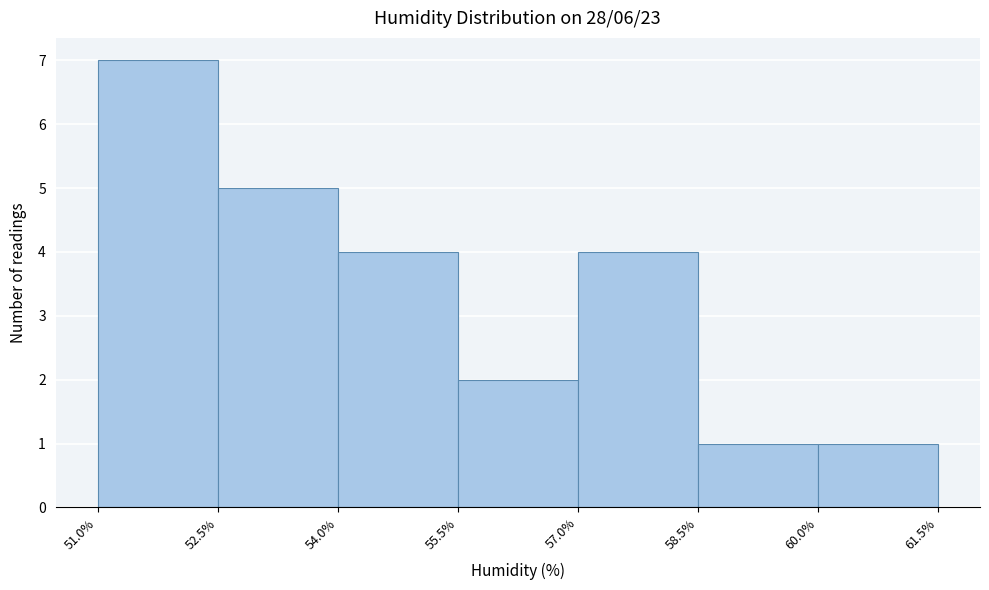

What is the height of the bar covering 60.0% to 61.5% on the x-axis? The values are not printed on the chart, so give them approximately, as read against the axis.

1